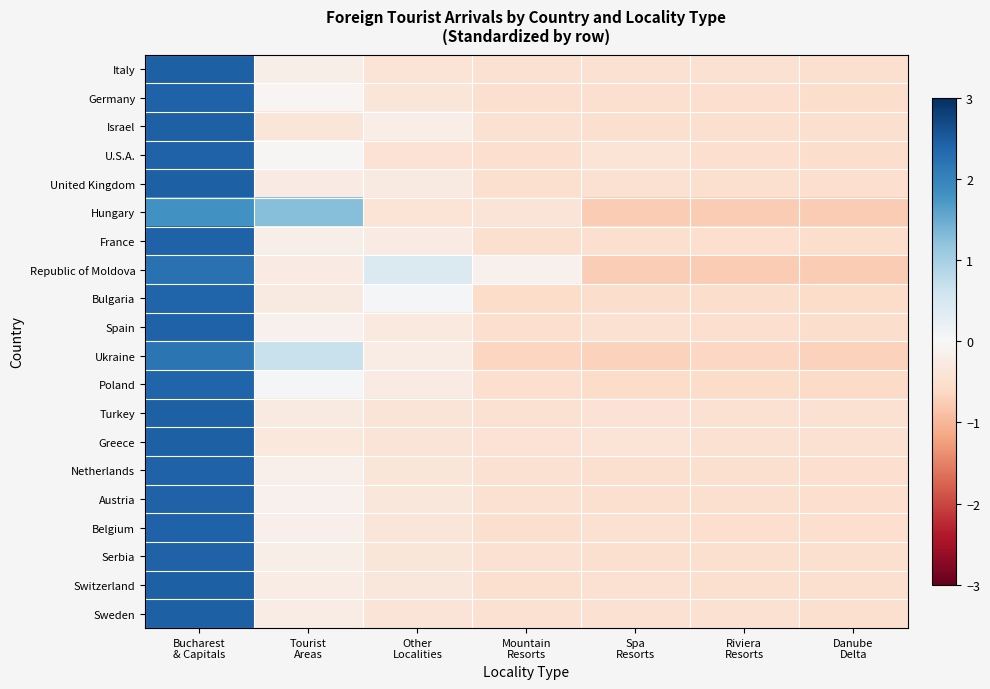

At Other Localities, list the series in order from largest to smallest.

Republic of Moldova, Bulgaria, Israel, Ukraine, Poland, France, United Kingdom, Spain, Switzerland, Austria, Netherlands, Serbia, Belgium, Germany, Sweden, Greece, Turkey, Italy, Hungary, U.S.A.